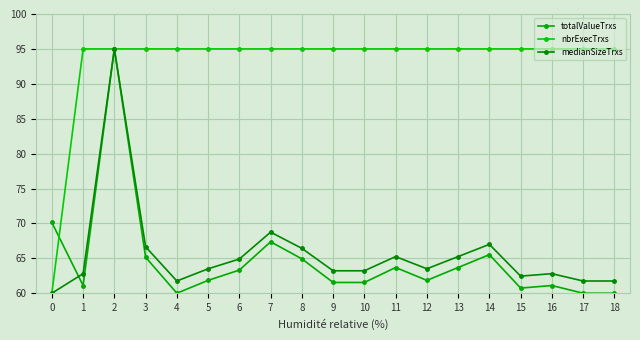

The value of medianSizeTrxs at 5 is 34.4. True or false?

False